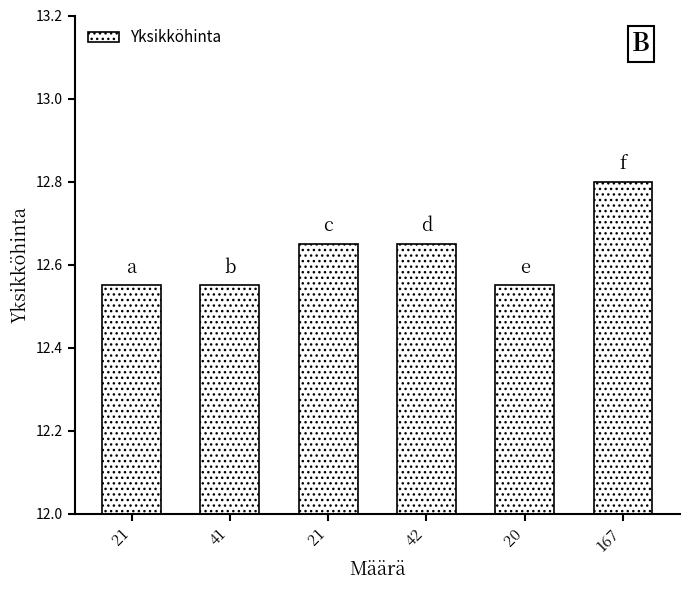

Does the chart contain any negative values?

No